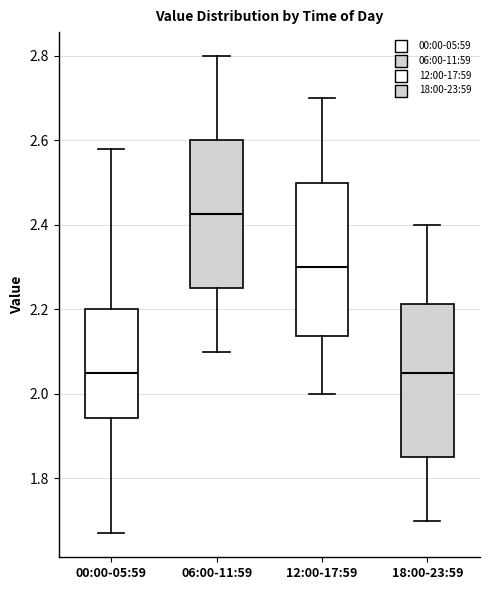

Reading left to right, read every box against the y-axis: the position of its median line, the range the box covers, and the ends of its whiskers. The values are not printed on the chart, so give them approximately, as read against the axis.

00:00-05:59: median 2.06, box 1.94 to 2.20, whiskers 1.68 to 2.58
06:00-11:59: median 2.42, box 2.26 to 2.60, whiskers 2.10 to 2.80
12:00-17:59: median 2.30, box 2.14 to 2.50, whiskers 2.00 to 2.70
18:00-23:59: median 2.06, box 1.86 to 2.22, whiskers 1.70 to 2.40